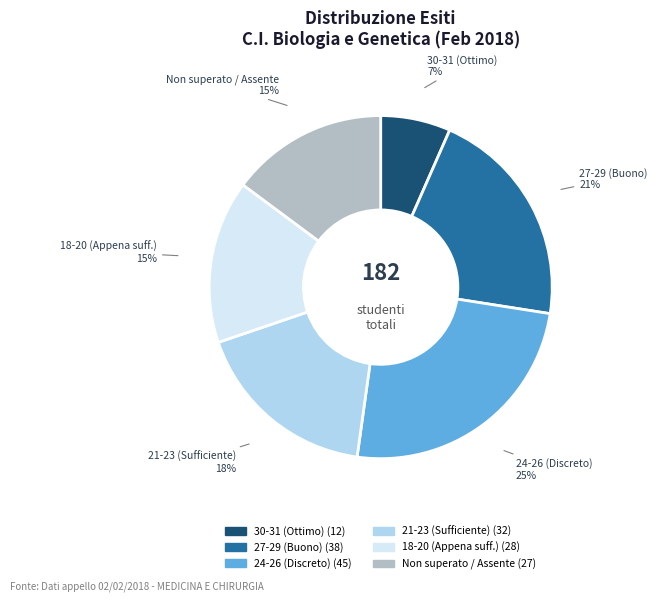

Count the number of slices in the pie.

6